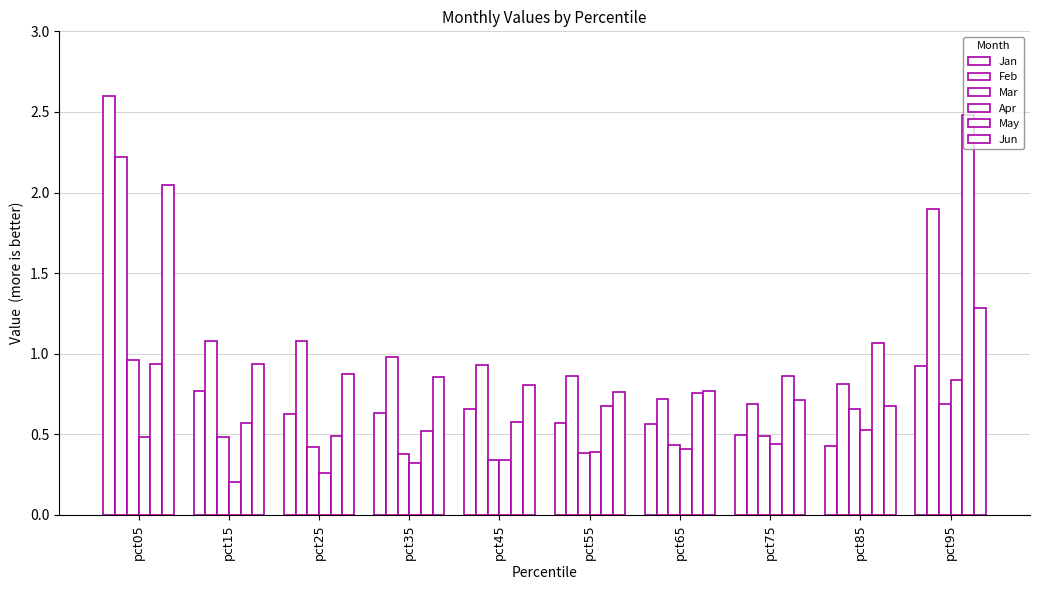

Between pct25 and pct45, which is larger?

pct45